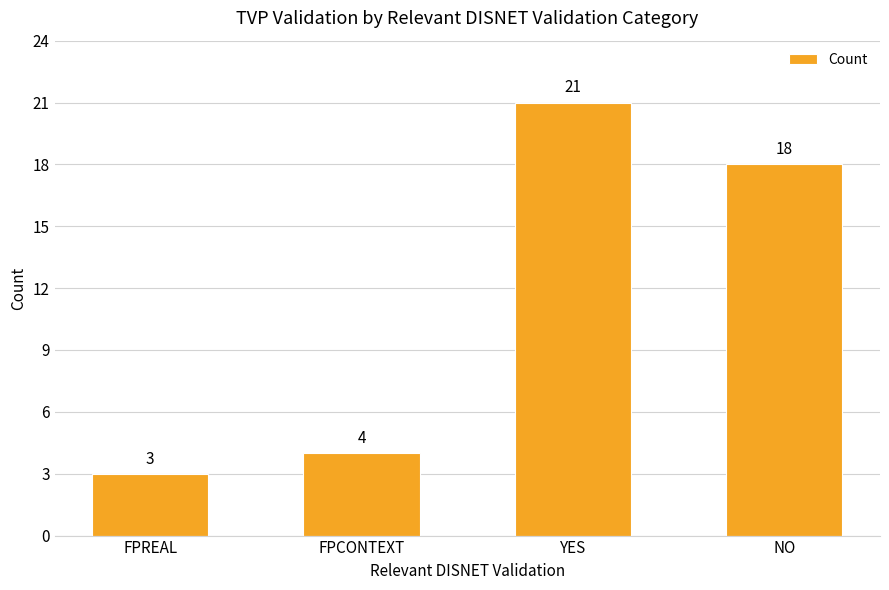

The chart shows a value of 10 at NO. True or false?

False